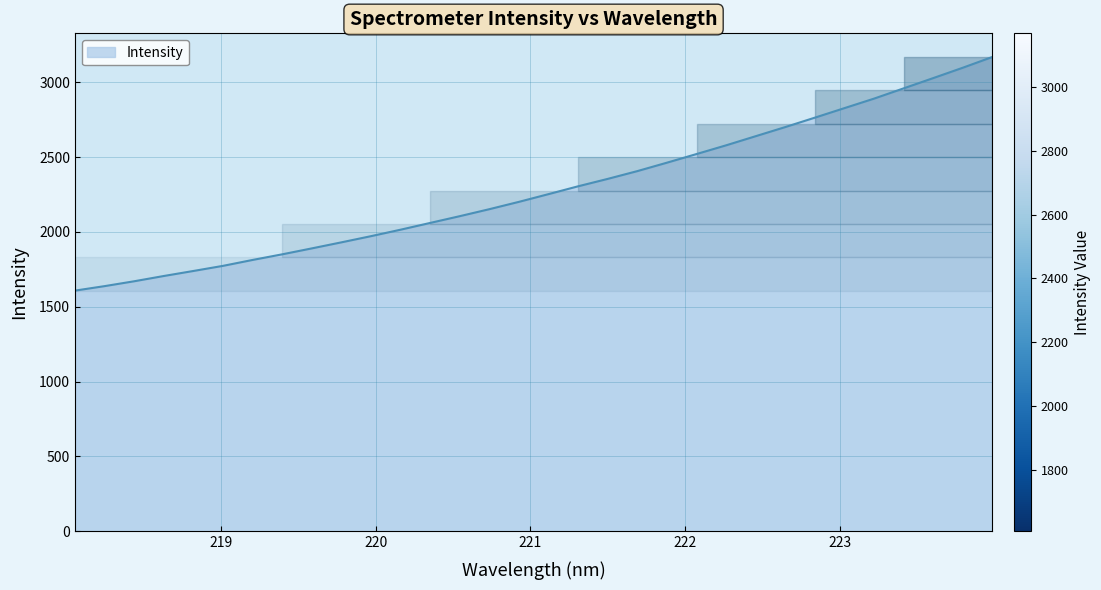

Is it true that the value at 220.1623 is 2014.8?

True